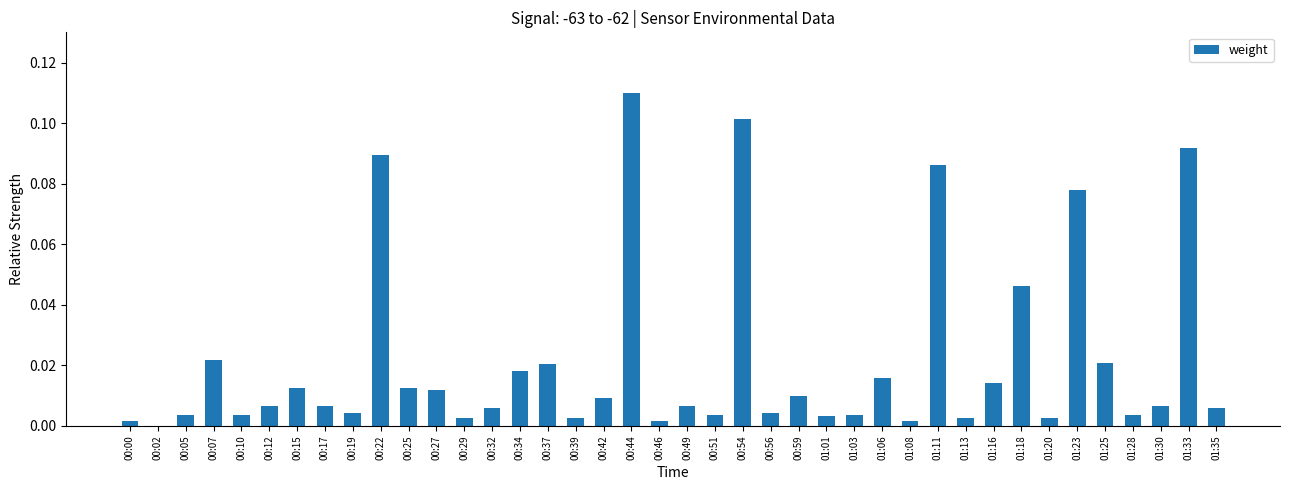

Between 00:10 and 00:37, which is larger?

00:37